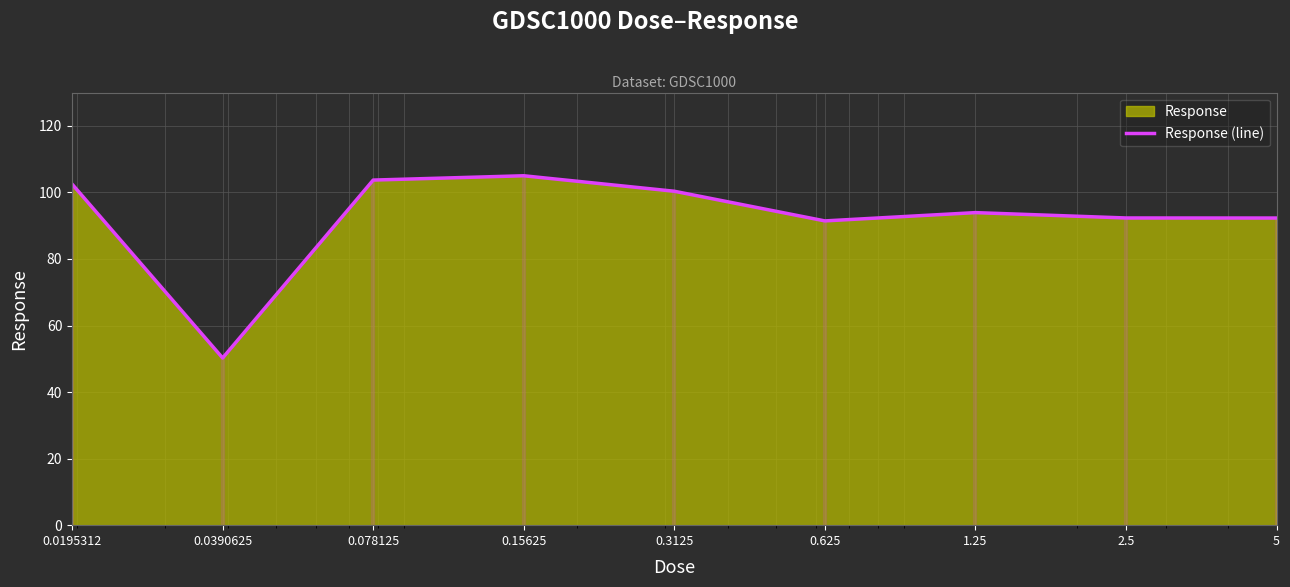

Count the number of categories in the chart.

9